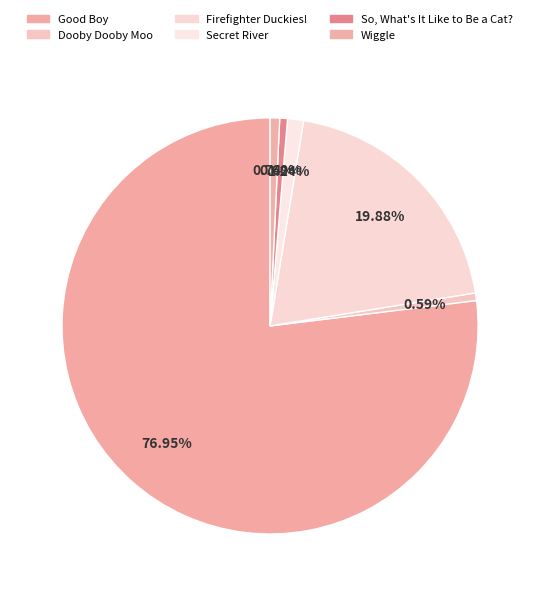

Is it true that So, What's It Like to Be a Cat? is 1% of the pie?

True